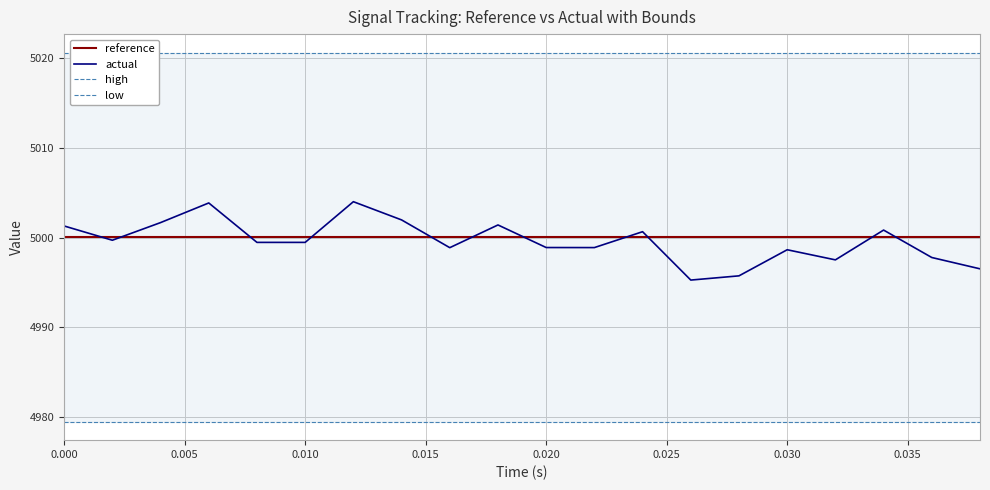

What is the sum of all reference values?

100001.0